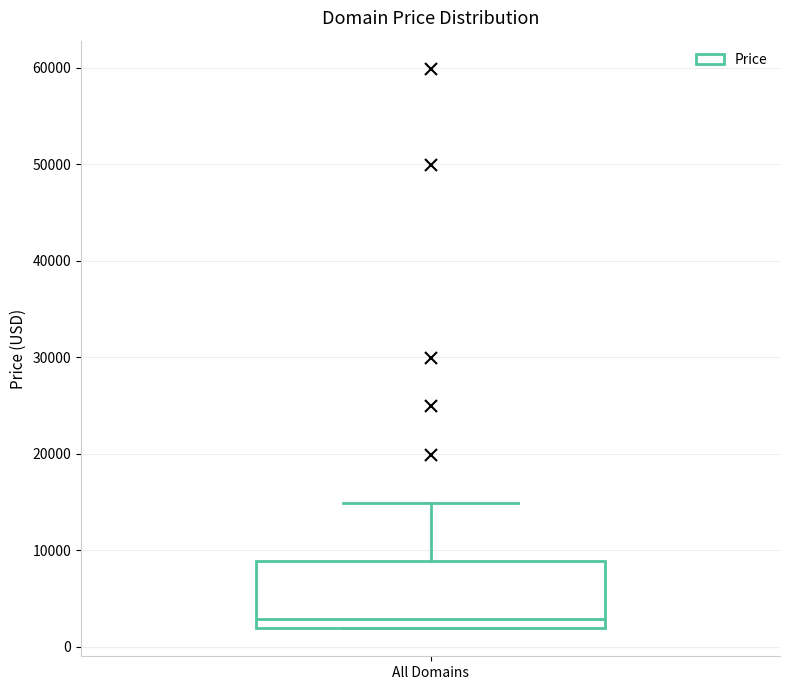

Transcribe this box plot: give where the median line is, the range the box spans, and where the two whiskers end, as read against the y-axis. The values are not printed on the chart, so give them approximately, as read against the axis.

median 3000, box 2000 to 9000, whiskers 2000 to 15000